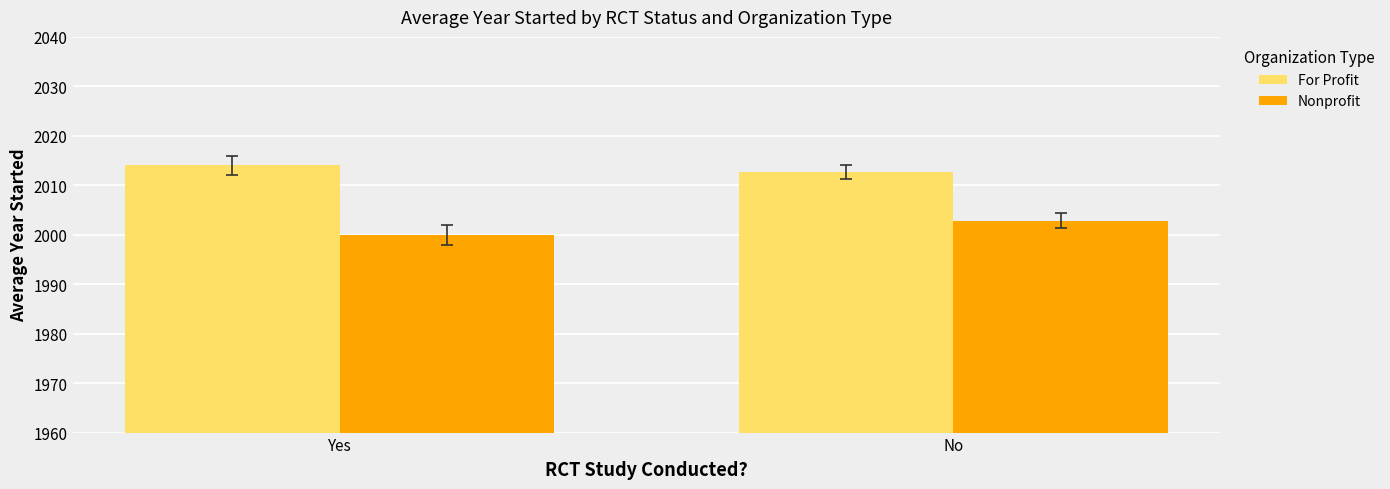

How many Nonprofit values are between 2000 and 2002?

1